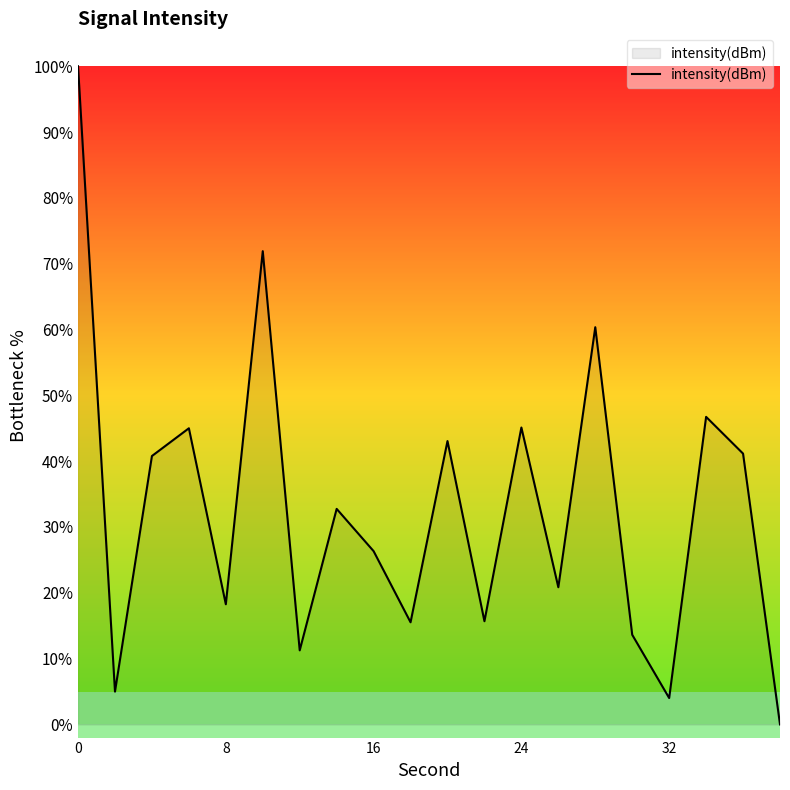

What is the difference between the maximum and minimum values?

100.0